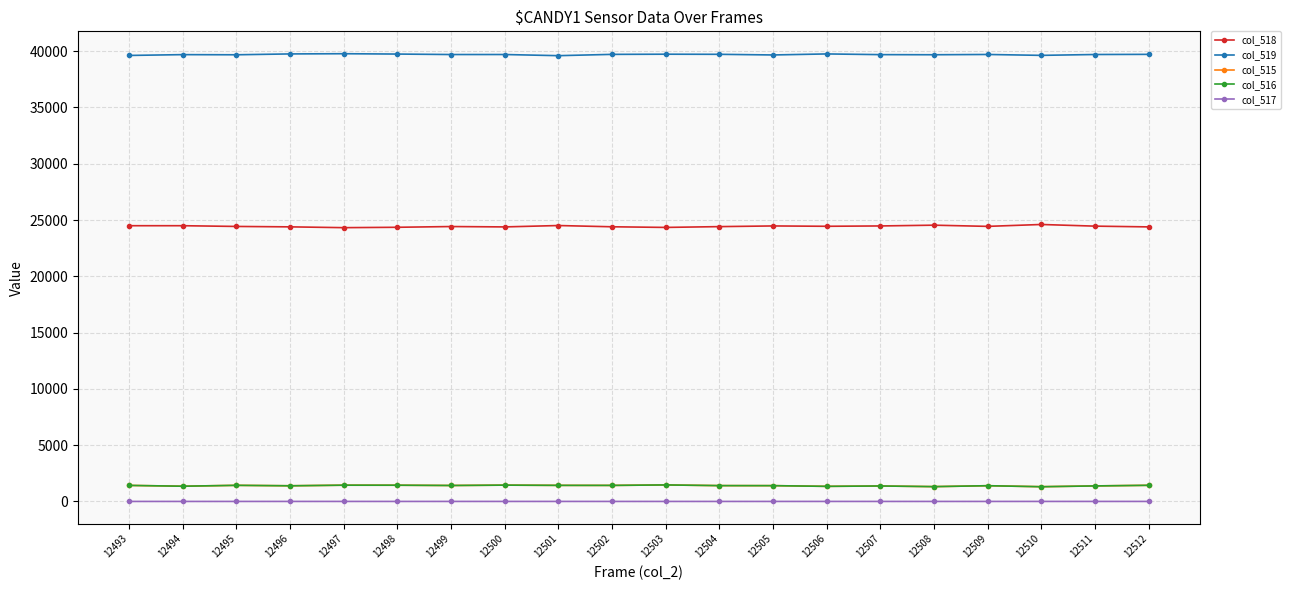

What is the spread (max minus min) of values at 12494?

39690